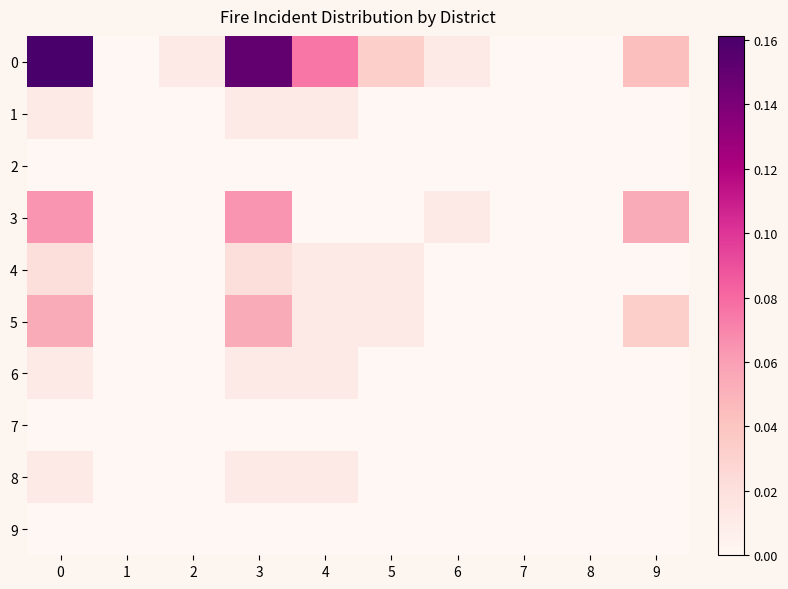

Count the number of data series in this chart.

10